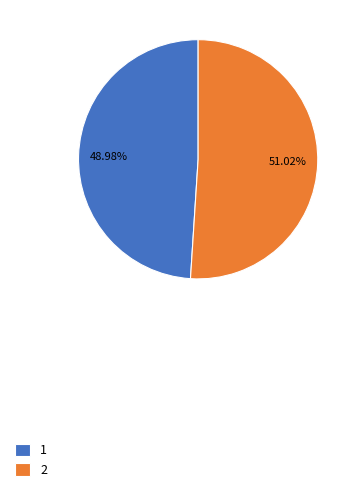

What is the smallest slice in the pie chart?

1